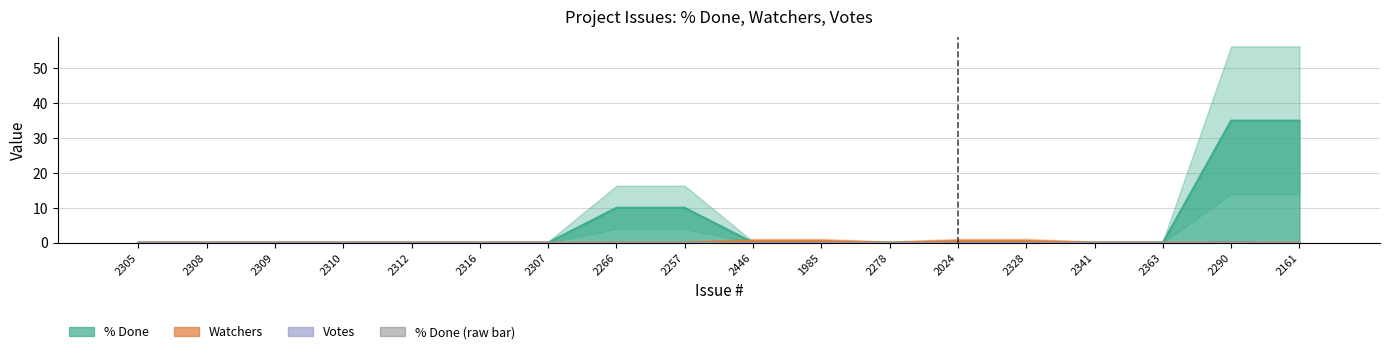

What position from the left is 2363?

16